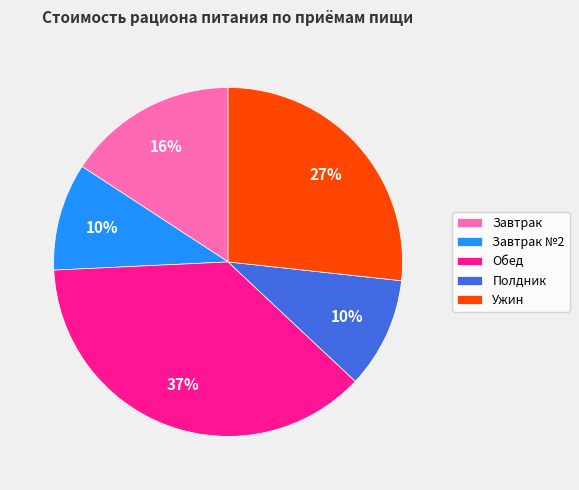

Is it true that Ужин is 32% of the pie?

False